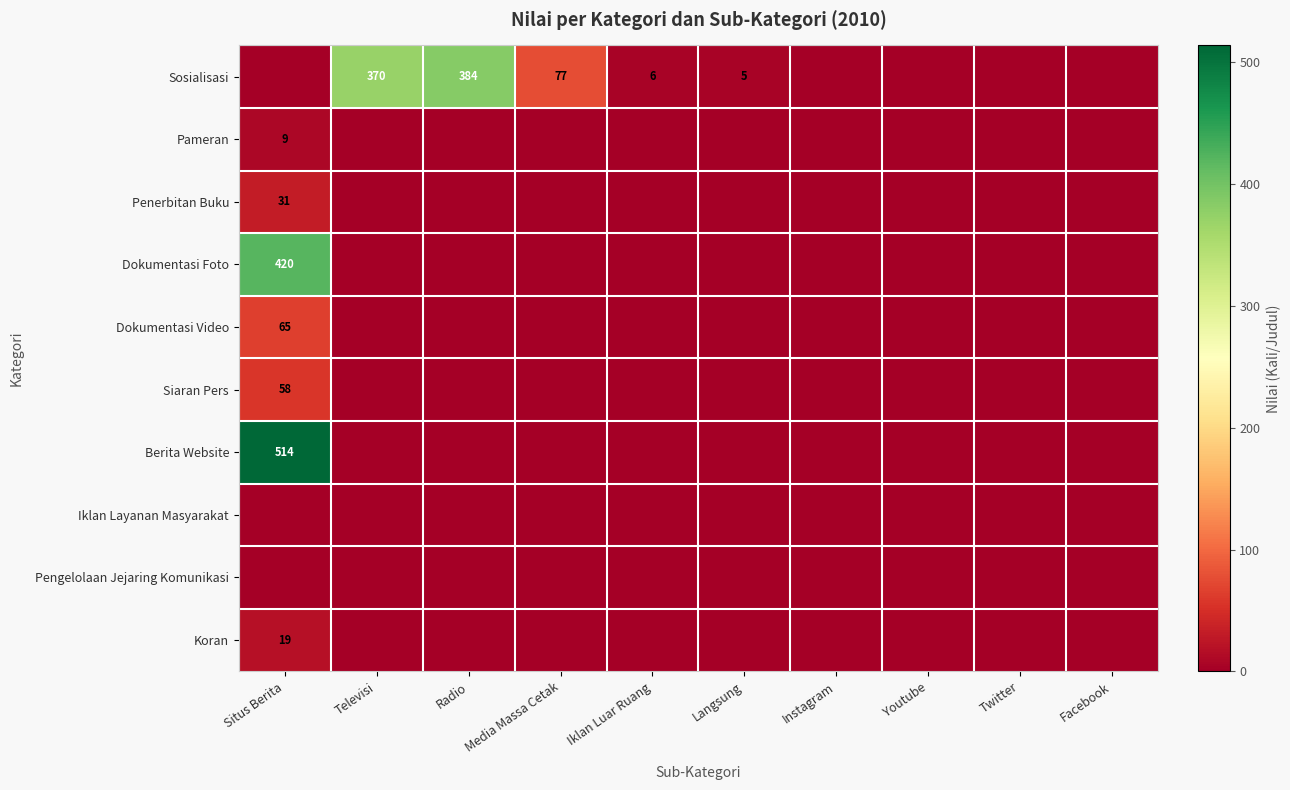

Rank the categories by Iklan Layanan Masyarakat value from highest to lowest.

Situs Berita, Televisi, Radio, Media Massa Cetak, Iklan Luar Ruang, Langsung, Instagram, Youtube, Twitter, Facebook